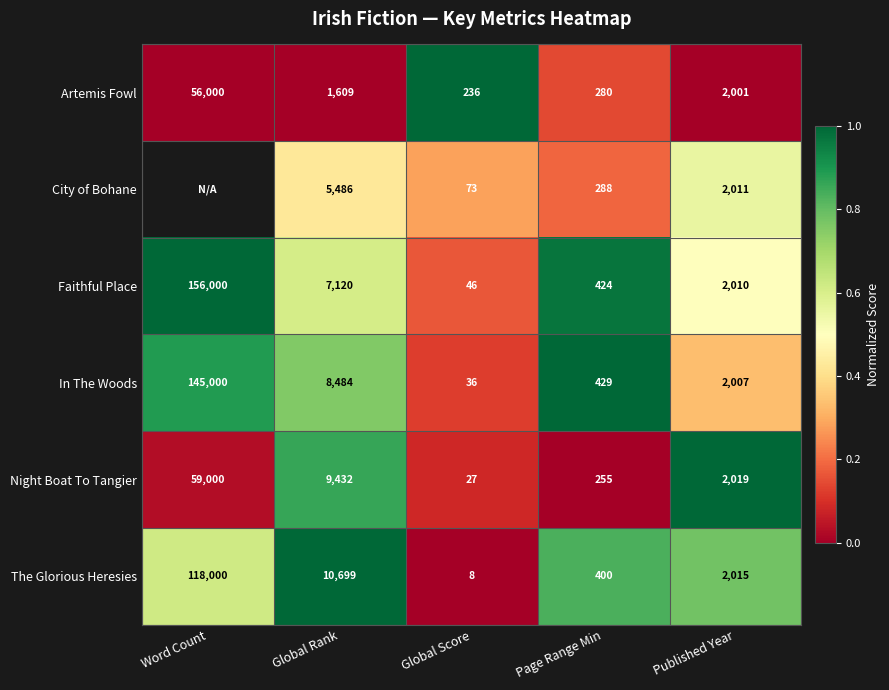

Where does the In The Woods series first go above 2007?

Word Count